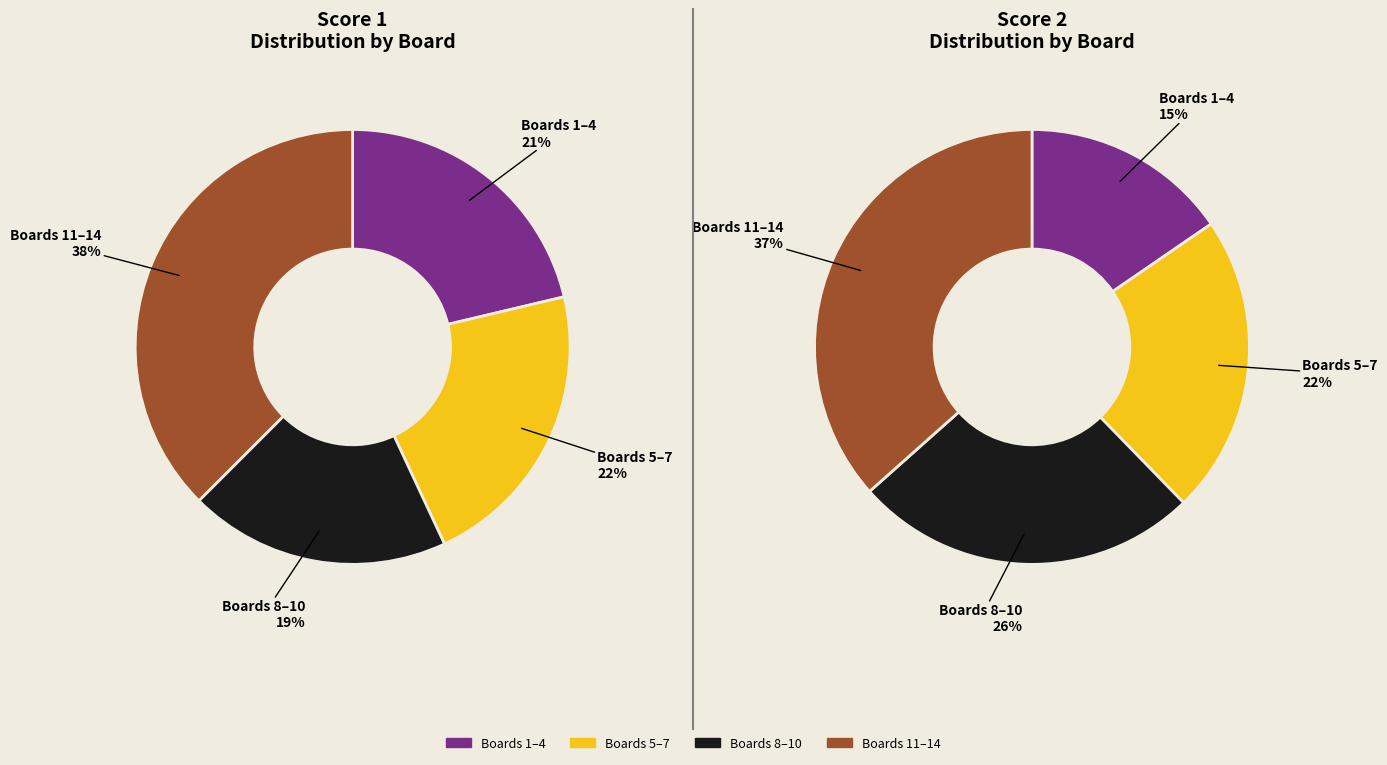

True or false: Board 7 accounts for 17% of the total.

False